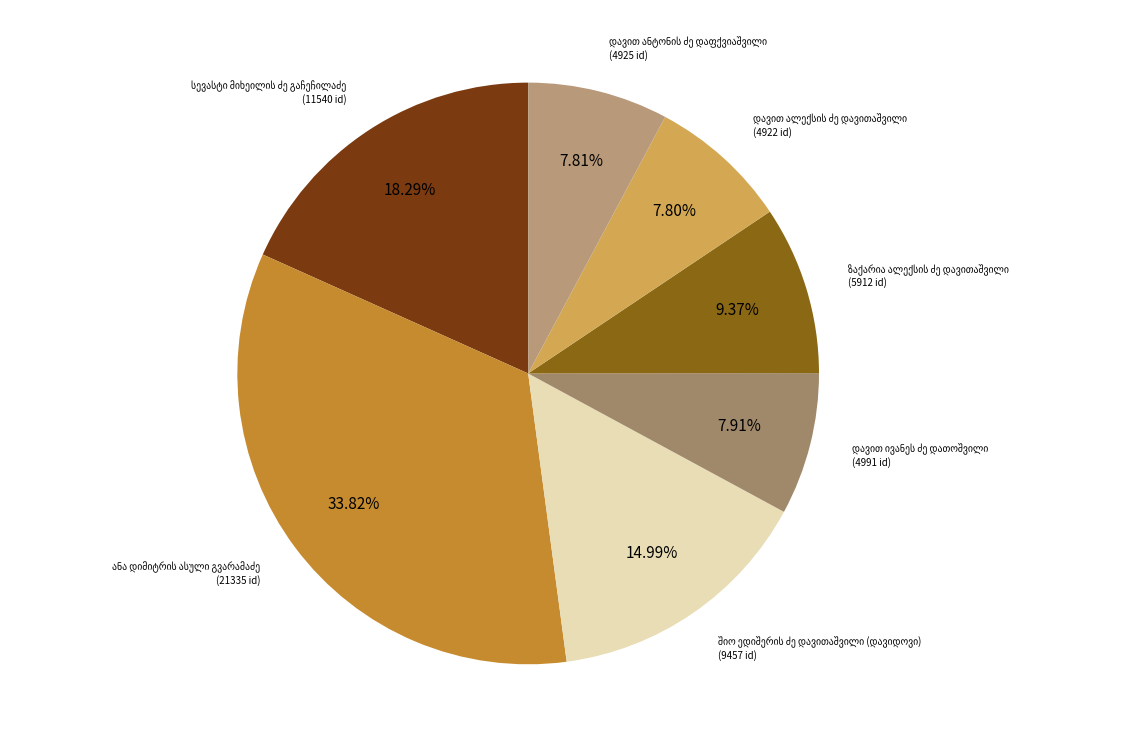

To the nearest percent, what is the average slice percentage?

14%